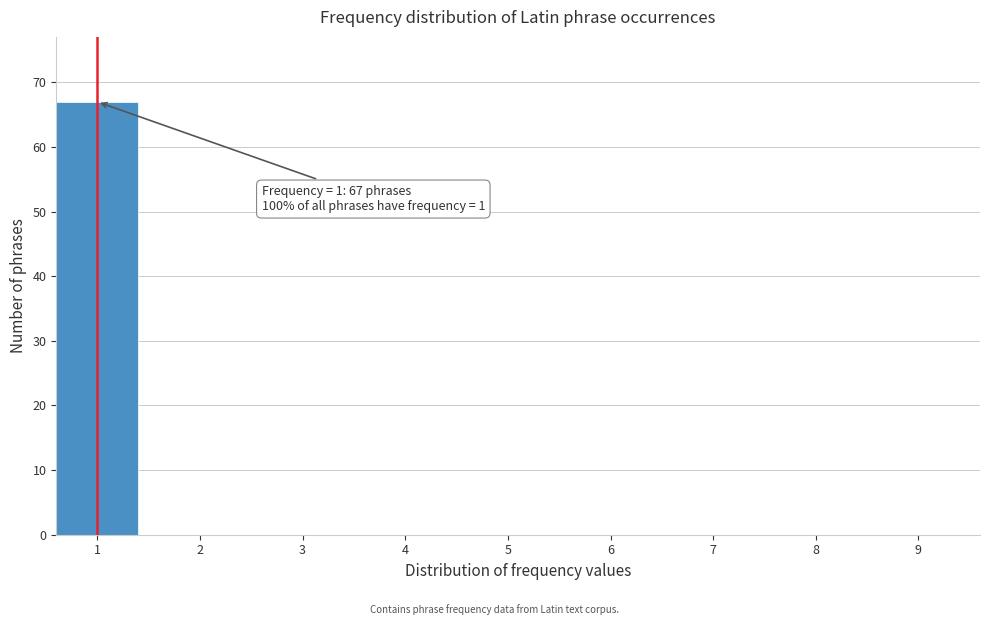

Reading right to left, what are all the values shown in this chart?

9=0	8=0	7=0	6=0	5=0	4=0	3=0	2=0	1=67